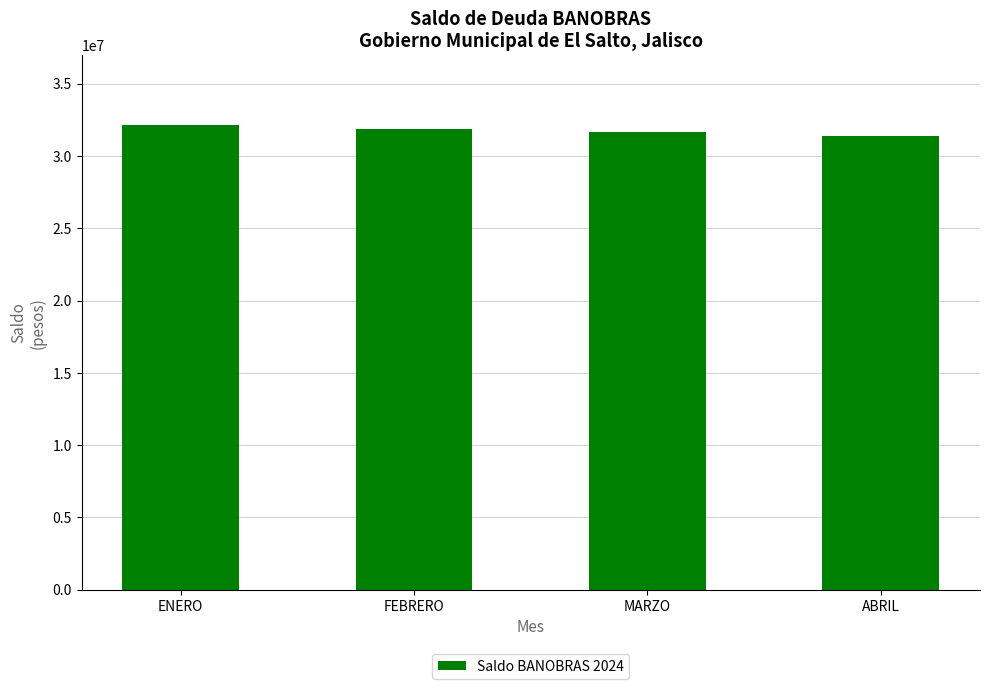

The chart shows a value of 55582765.7 at FEBRERO. True or false?

False